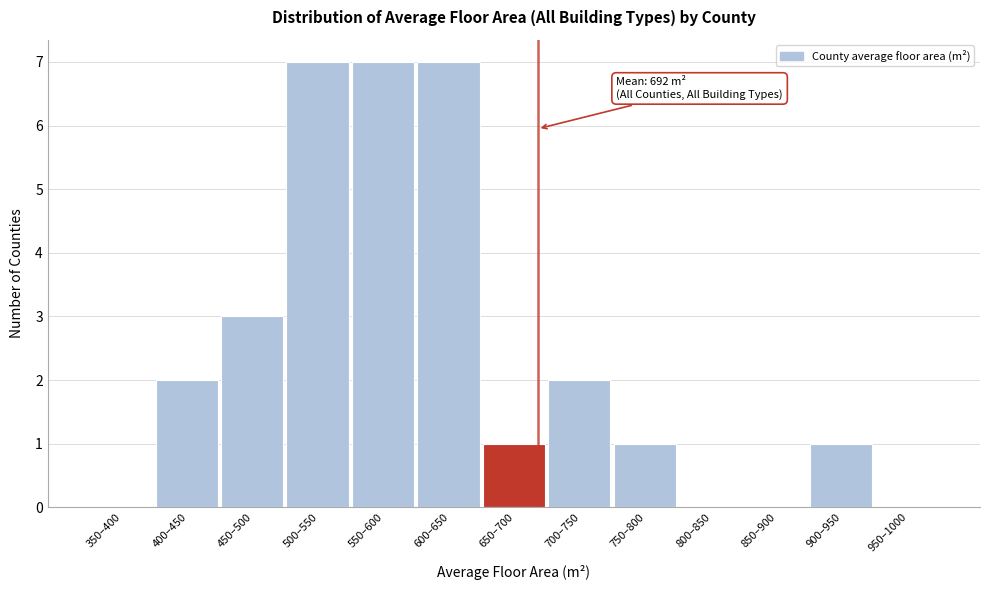

Reading right to left, what are all the values shown in this chart?

950–1000=0	900–950=1	850–900=0	800–850=0	750–800=1	700–750=2	650–700=1	600–650=7	550–600=7	500–550=7	450–500=3	400–450=2	350–400=0